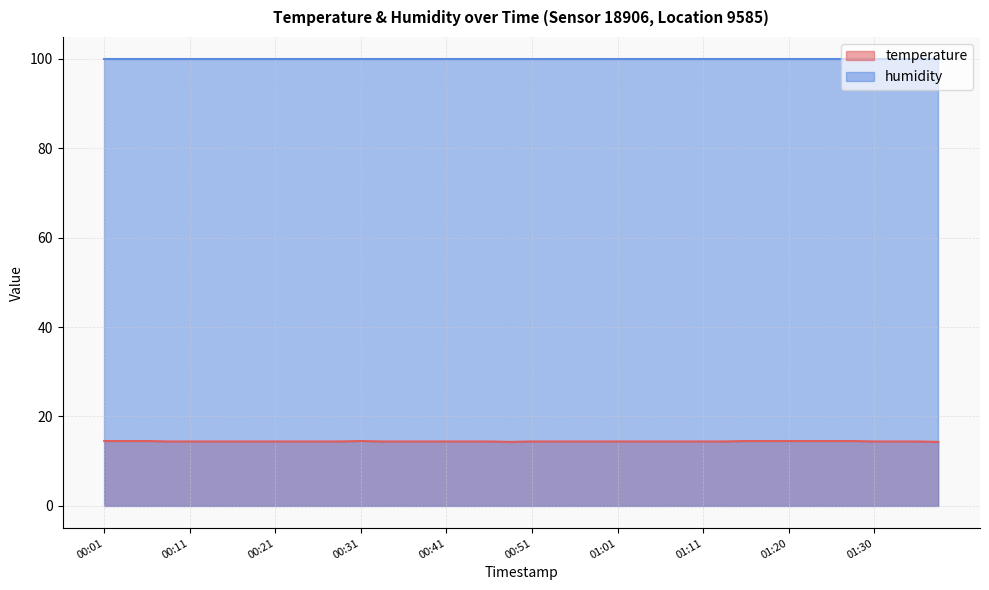

The value at 01:06 is 14.4. True or false?

True